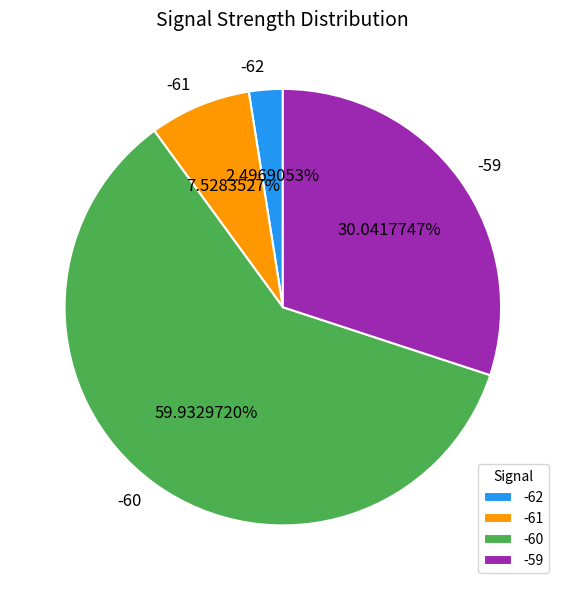

Does any single category account for the majority?

Yes